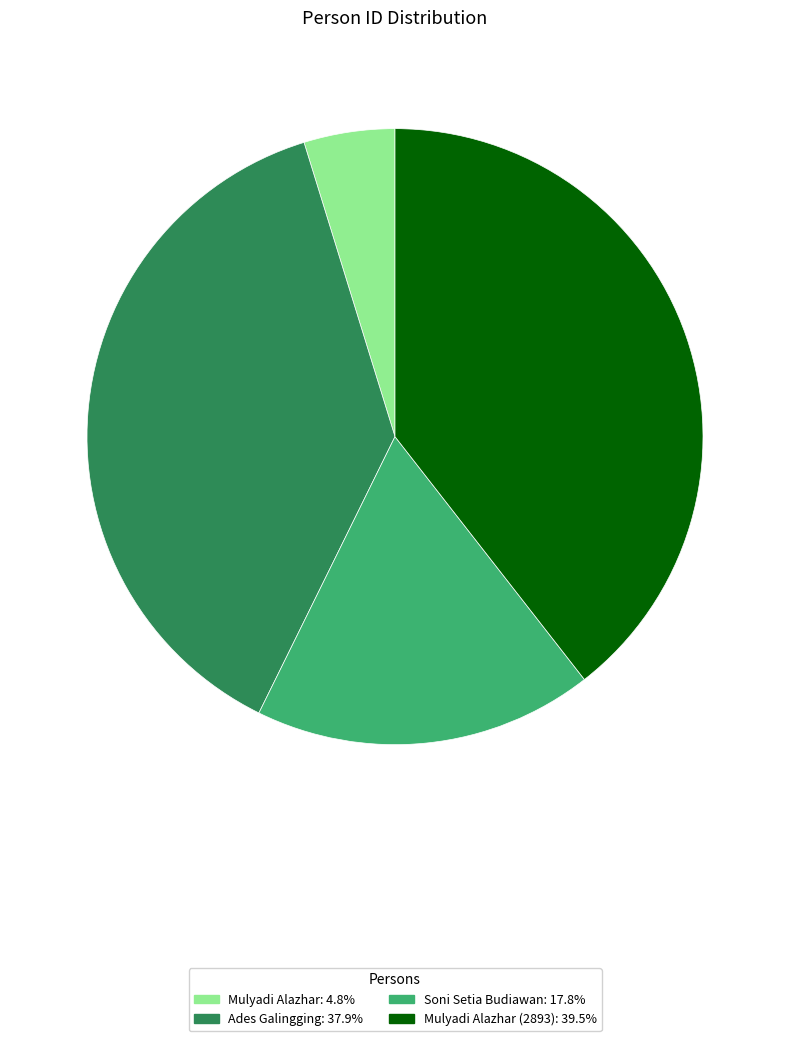

Is there a majority slice in this chart?

No